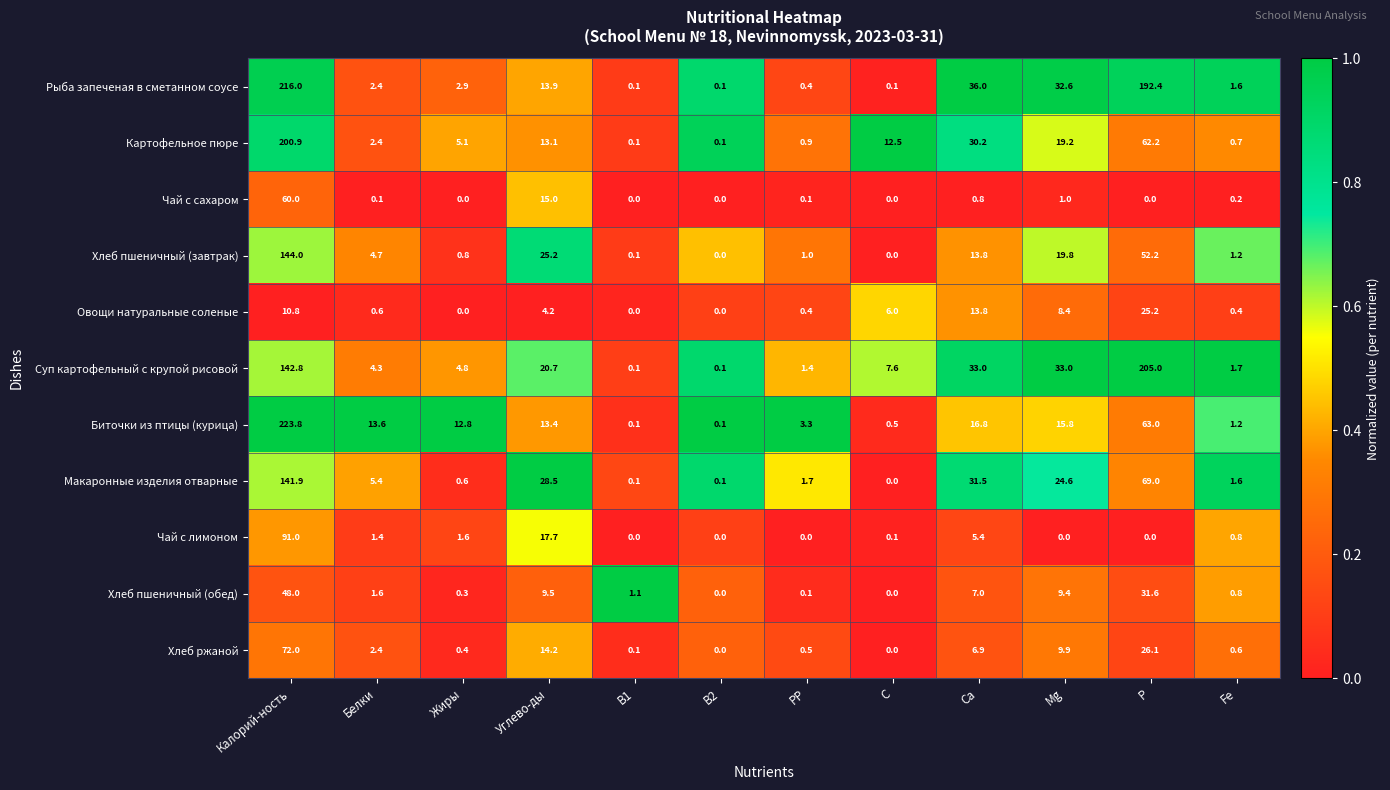

The value of Биточки из птицы (курица) at B2 is 0.1. True or false?

True